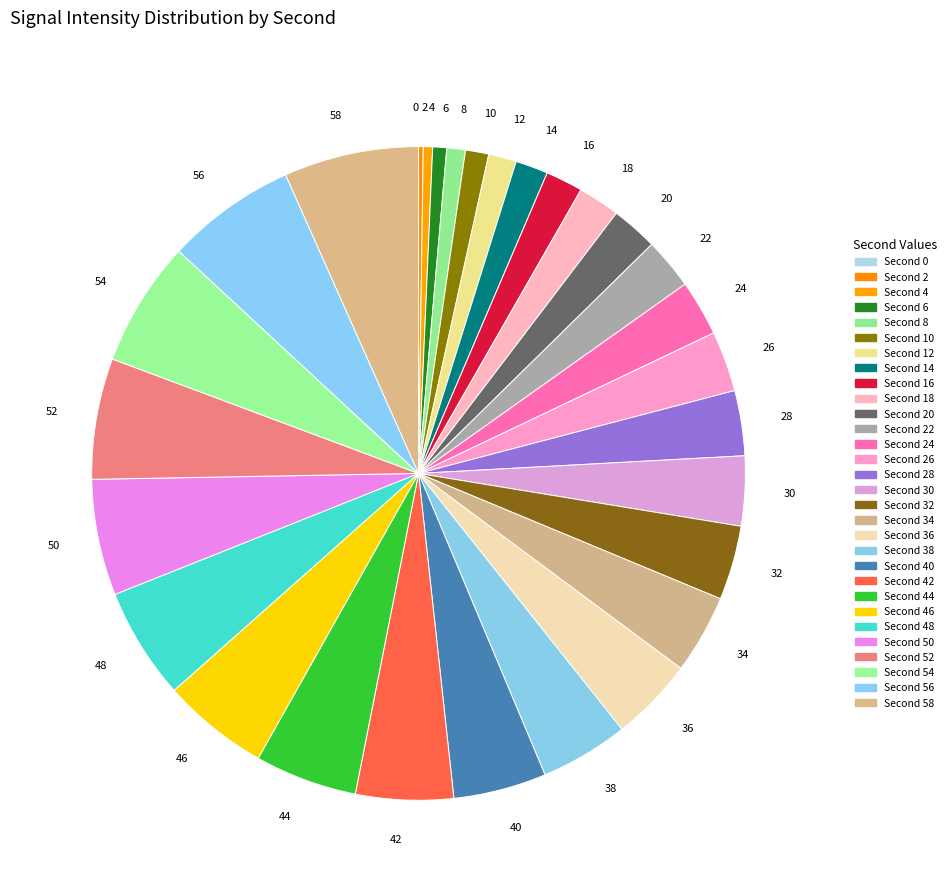

Do 48 and 34 together represent more than half of the pie?

No